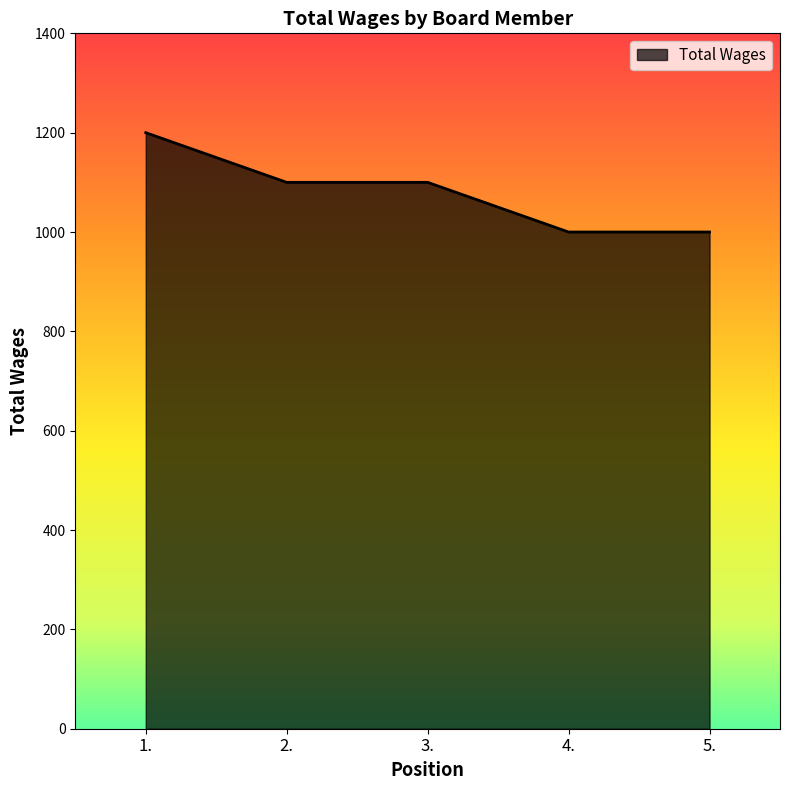

How many lines are shown in the chart?

1